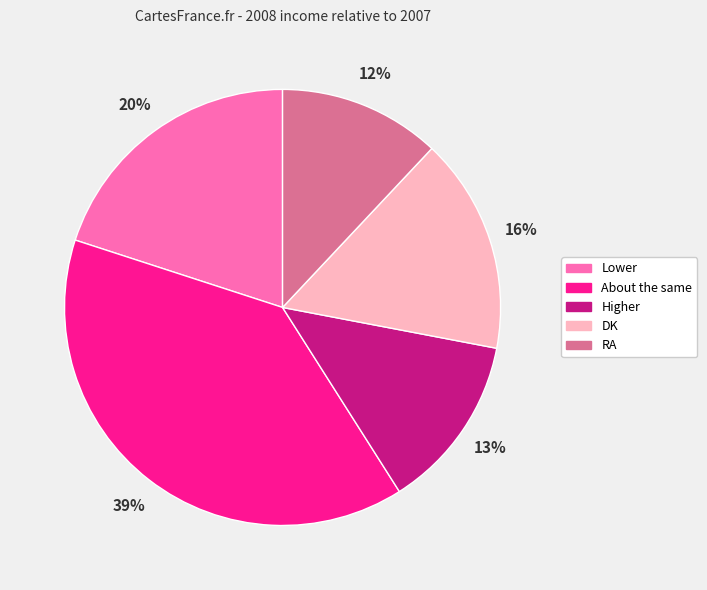

What is the smallest slice in the pie chart?

RA